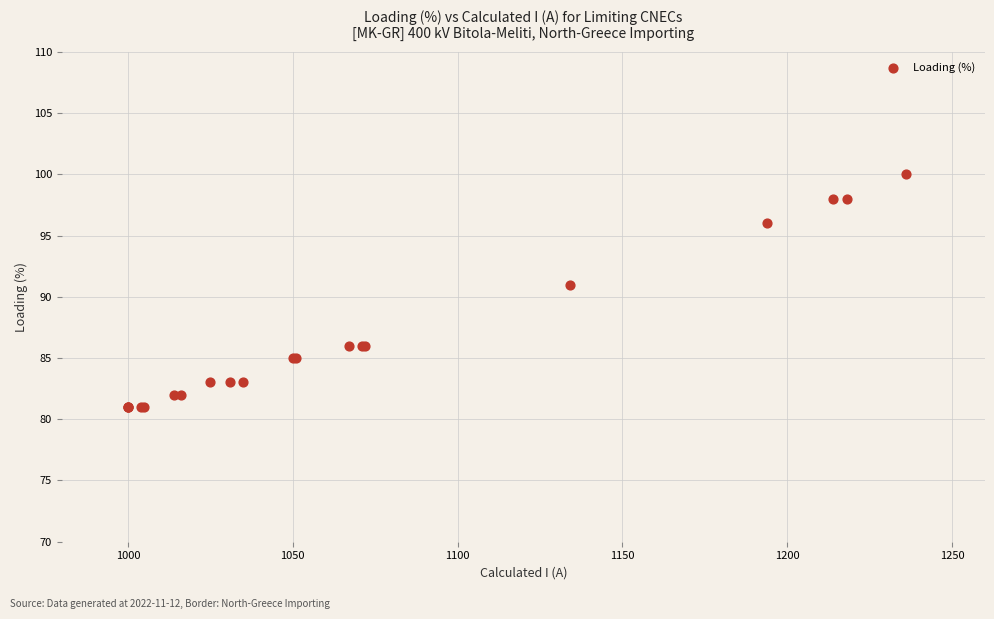

What Y value in the scatter plot is closest to 90?

91